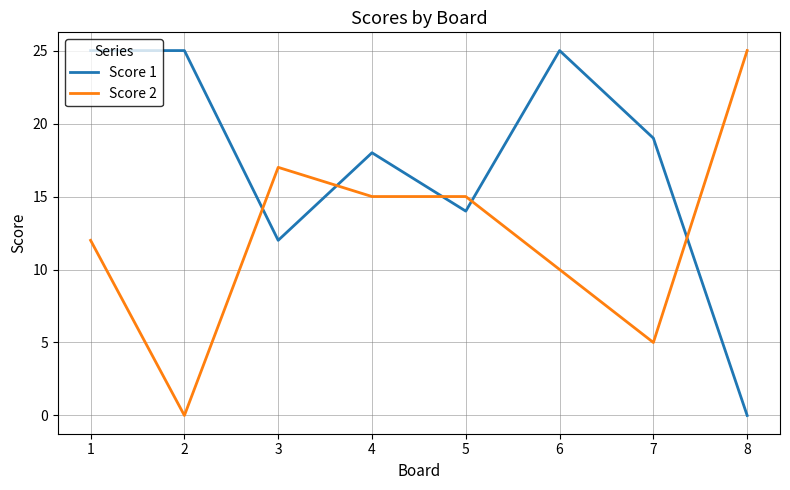

Does the chart have visible grid lines?

Yes